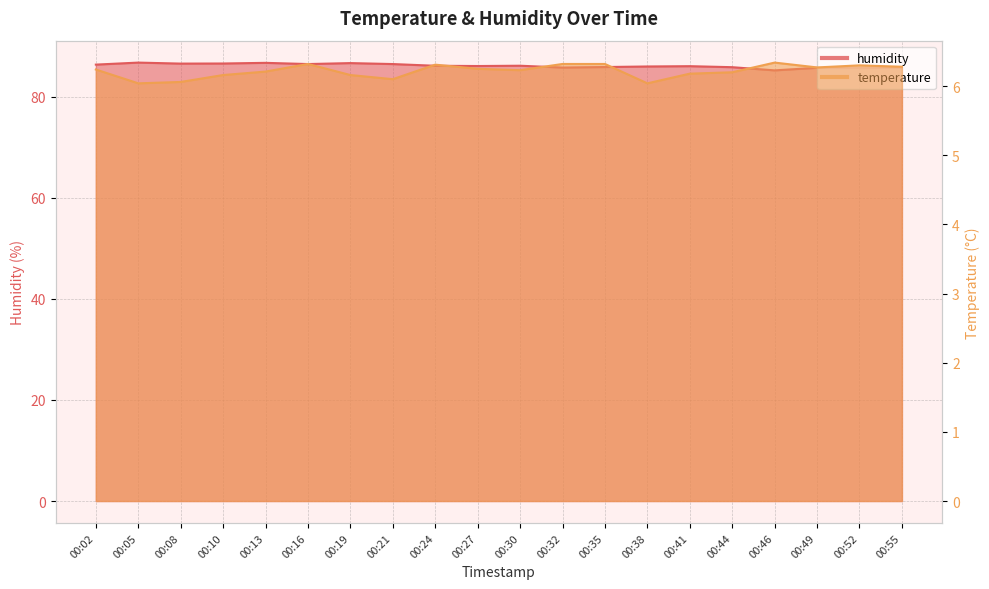

Reading right to left, list all the values displayed in this chart.

temperature: 00:55=6.3	00:52=6.3	00:49=6.3	00:46=6.3	00:44=6.2	00:41=6.2	00:38=6.0	00:35=6.3	00:32=6.3	00:30=6.2	00:27=6.2	00:24=6.3	00:21=6.1	00:19=6.2	00:16=6.3	00:13=6.2	00:10=6.2	00:08=6.1	00:05=6.0	00:02=6.2
humidity: 00:55=85.8	00:52=85.7	00:49=85.7	00:46=85.2	00:44=85.9	00:41=86.1	00:38=86.0	00:35=85.9	00:32=85.8	00:30=86.2	00:27=86.1	00:24=86.1	00:21=86.5	00:19=86.7	00:16=86.5	00:13=86.7	00:10=86.6	00:08=86.6	00:05=86.8	00:02=86.4